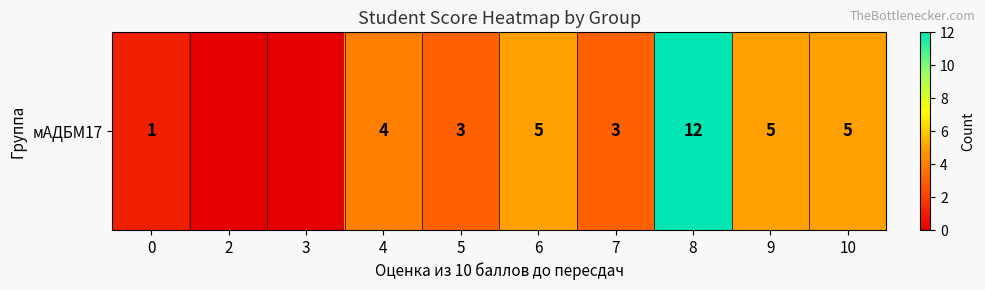

The chart shows a value of 3 at 5. True or false?

True